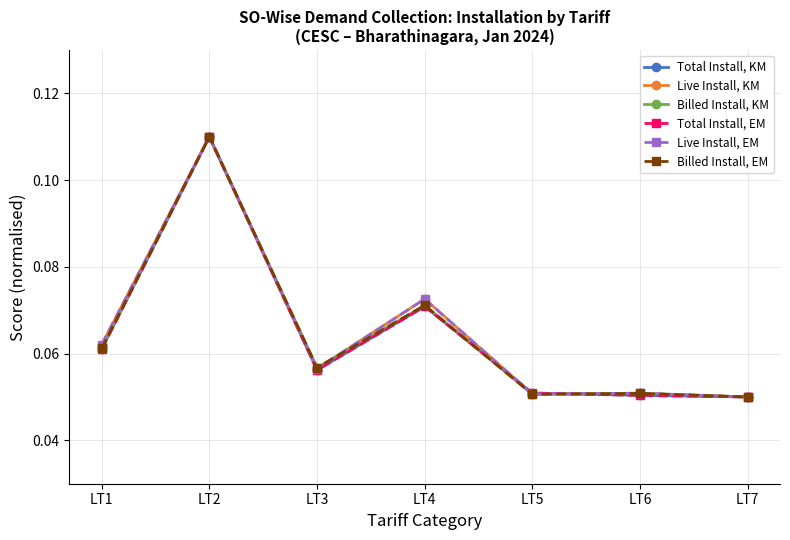

At how many categories does at least one series exceed 0?

7